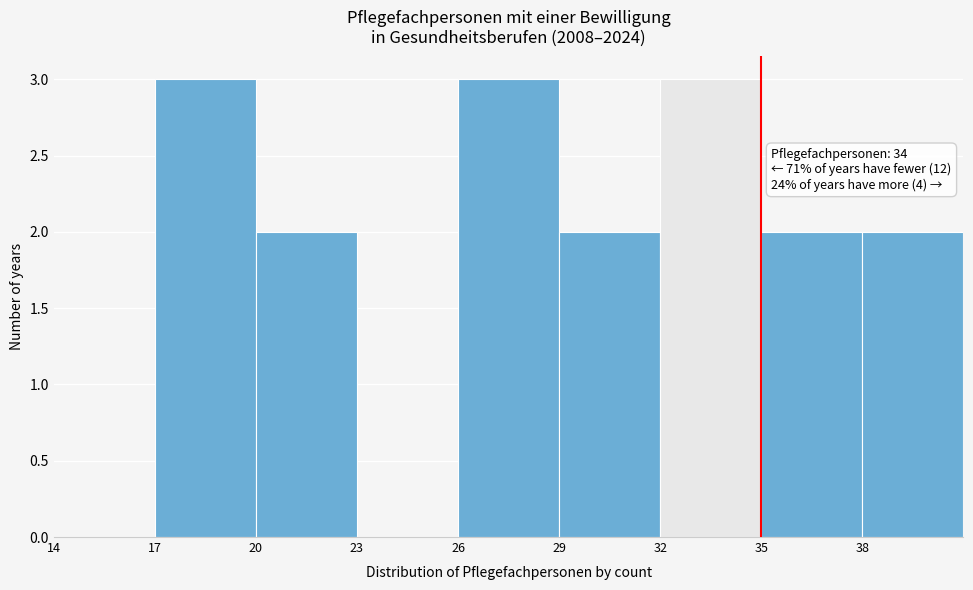

Reading left to right, transcribe all the data shown in this chart.

14=0	17=3	20=2	23=0	26=3	29=2	32=3	35=2	38=2